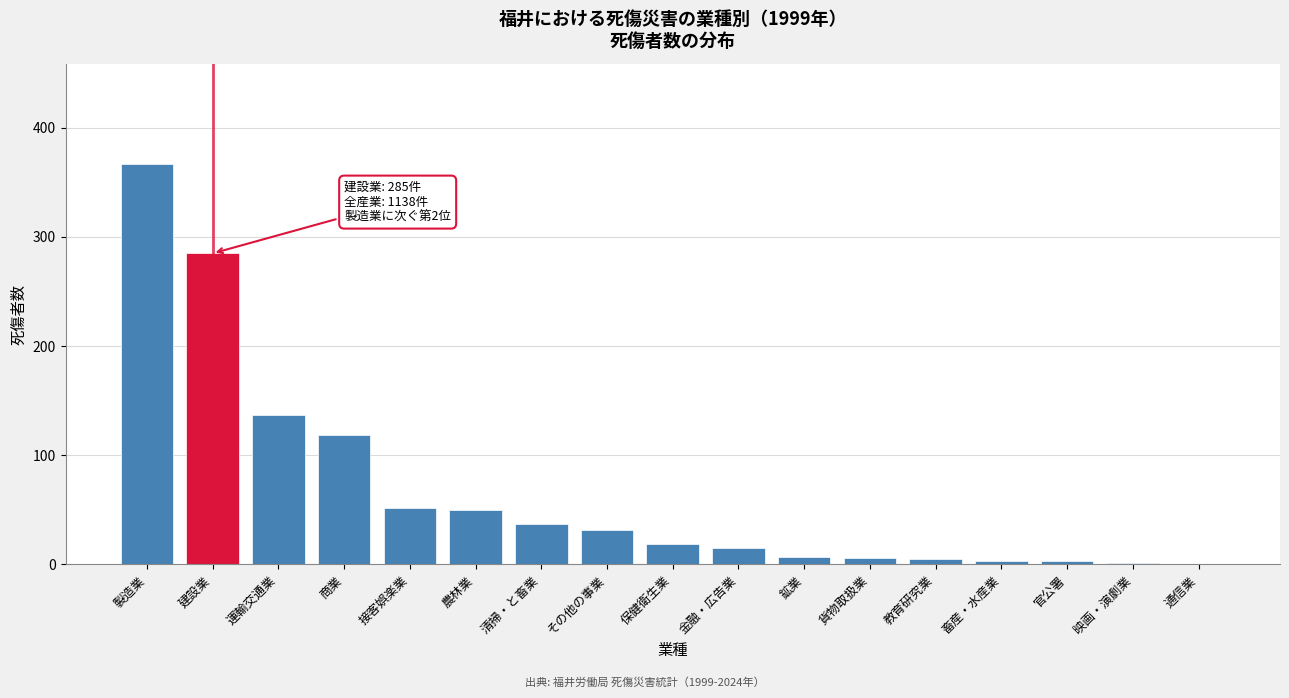

The chart shows a value of 24 at 農林業. True or false?

False